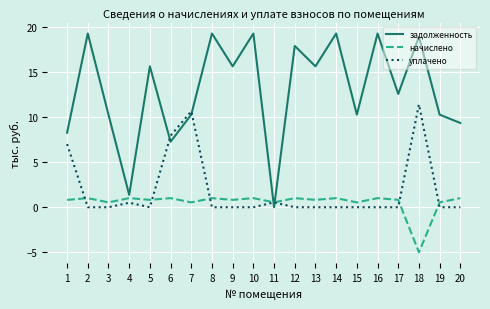

True or false: уплачено has a value of -6.6 at 5.

False